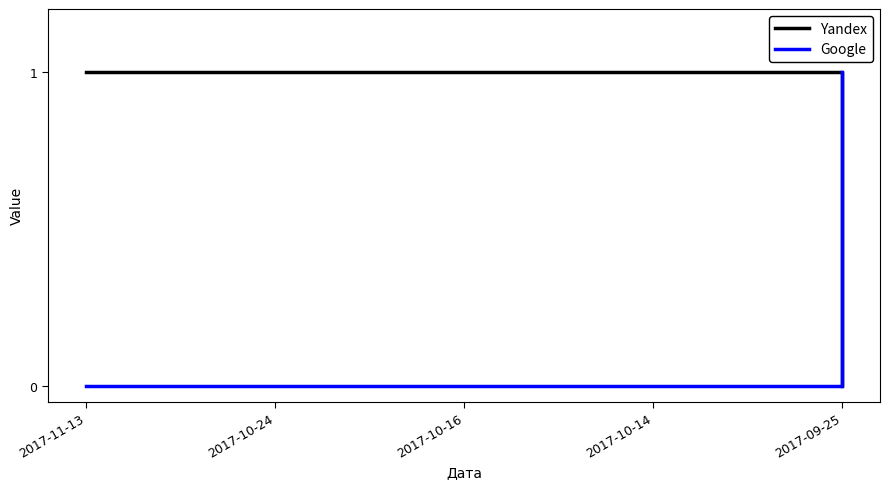

Does the chart have visible grid lines?

No